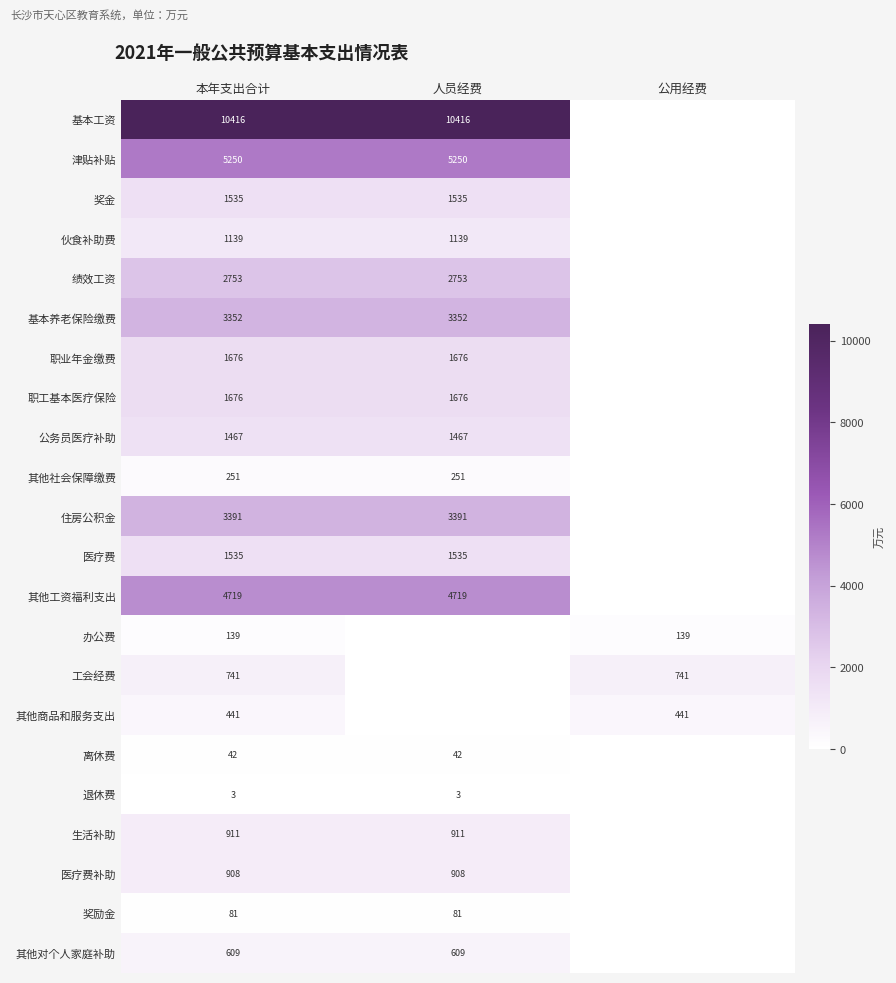

True or false: 绩效工资 has a value of 2753 at 本年支出合计.

True